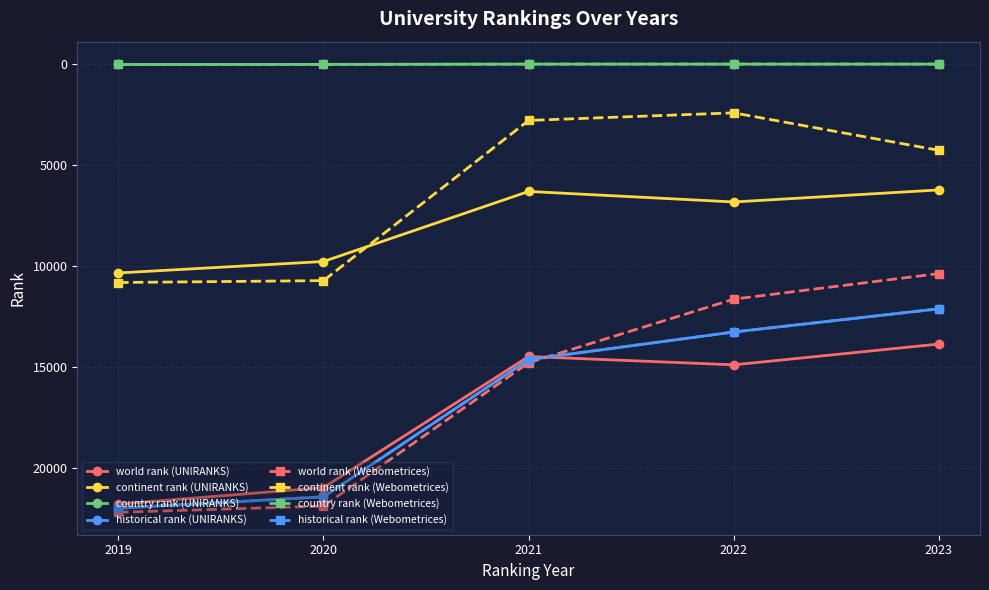

Is this an area chart (filled region under the line)?

No